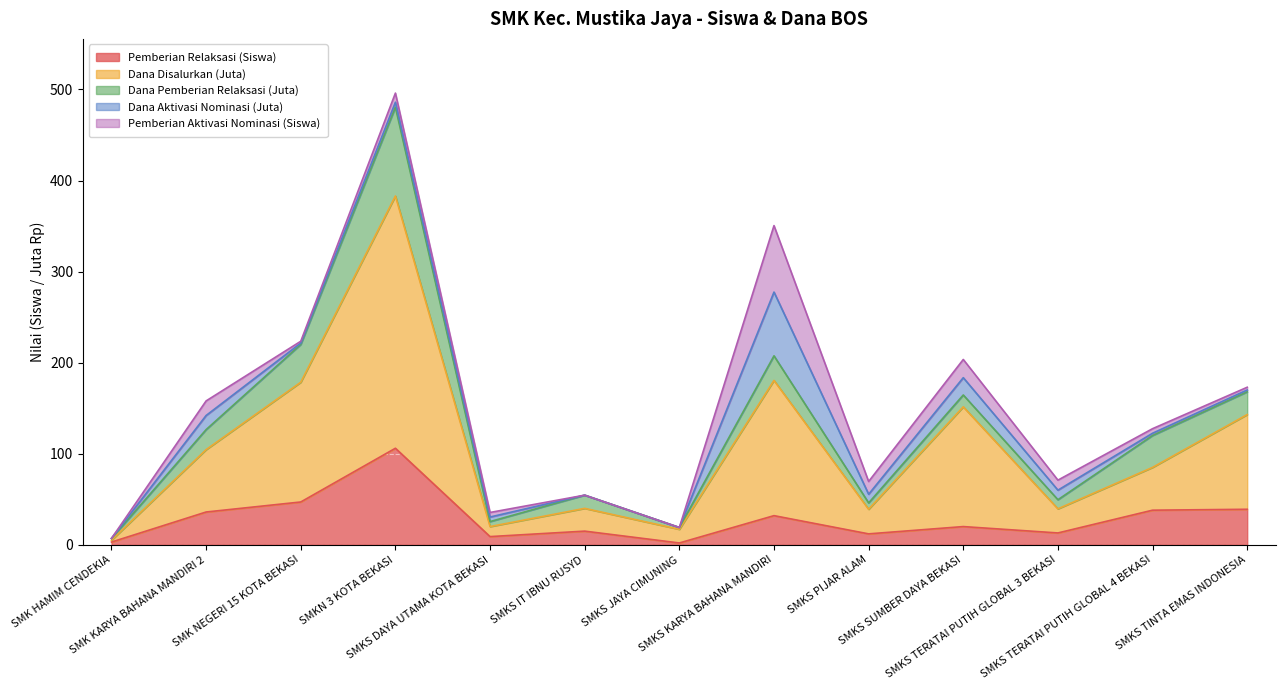

What is the difference between the maximum and second lowest values in the Dana Disalurkan (Juta) series?

266.0